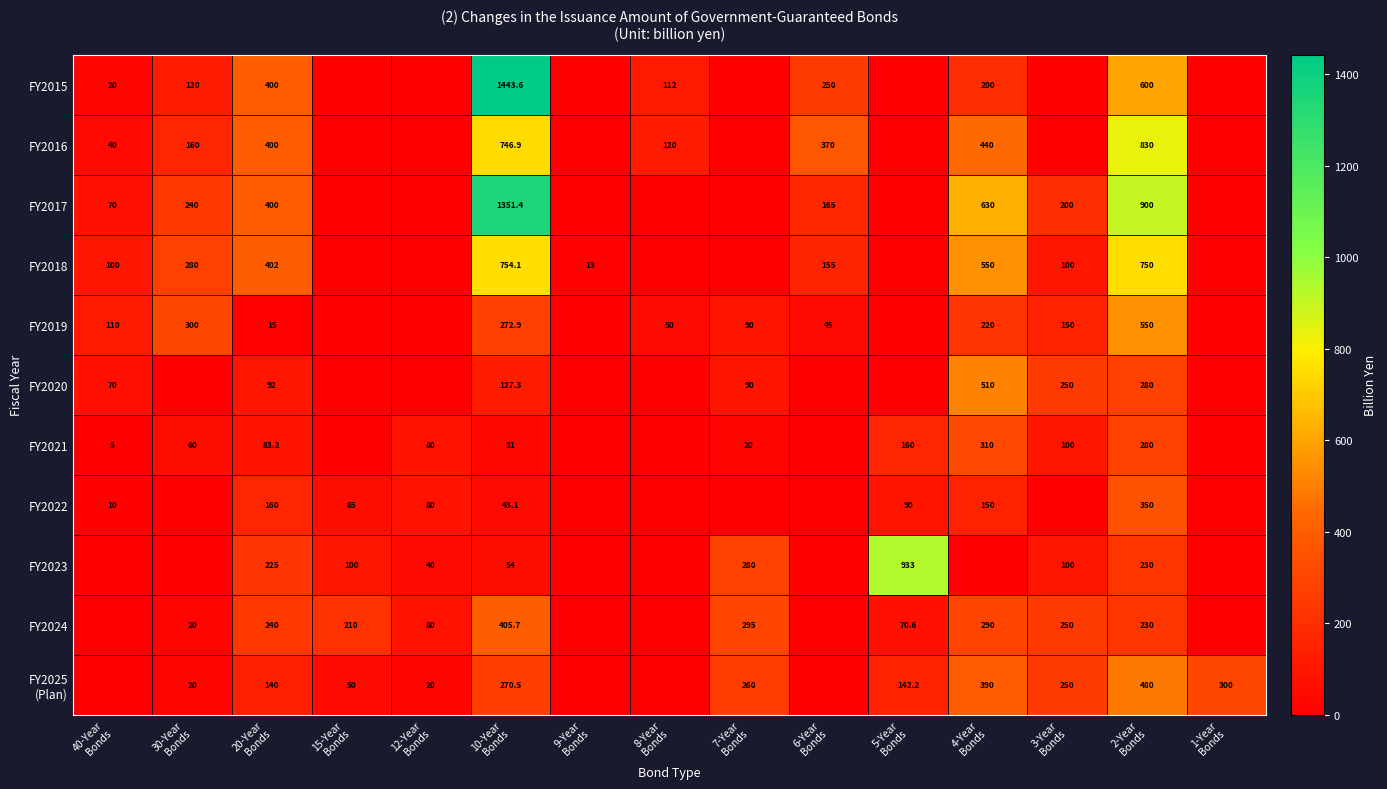

At which category does the chart reach its minimum across all series?

15-Year
Bonds